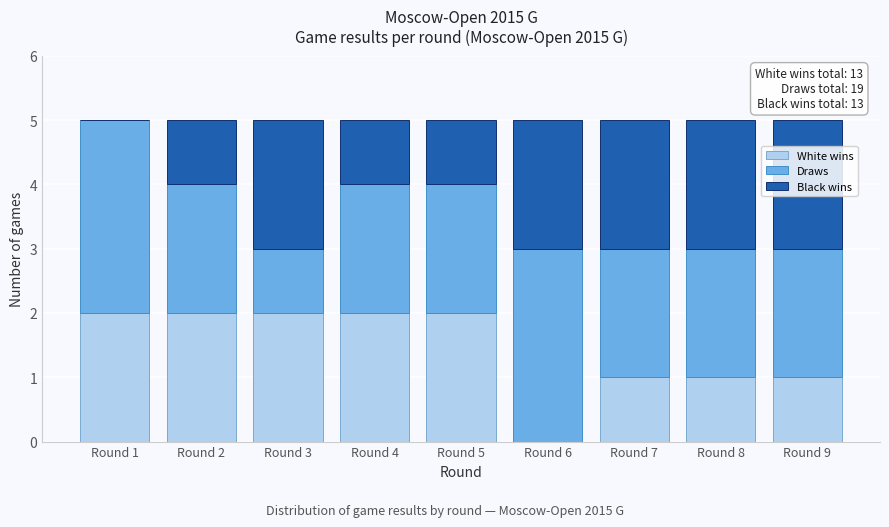

Reading left to right, what are the values for White wins?

Round 1=2	Round 2=2	Round 3=2	Round 4=2	Round 5=2	Round 6=0	Round 7=1	Round 8=1	Round 9=1